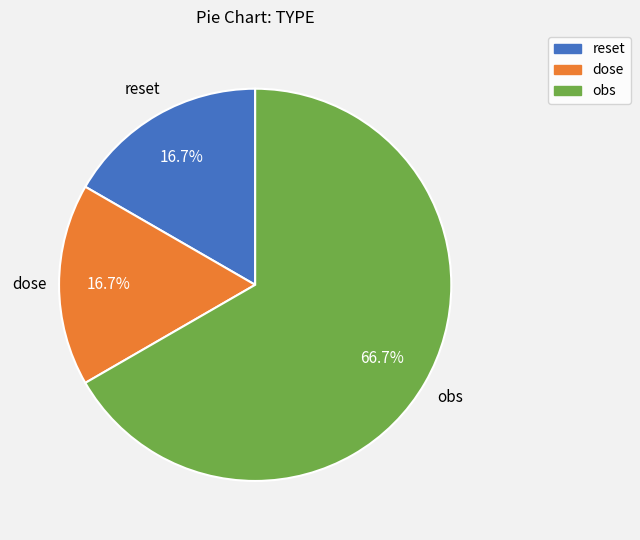

How many slices are in this pie chart?

3